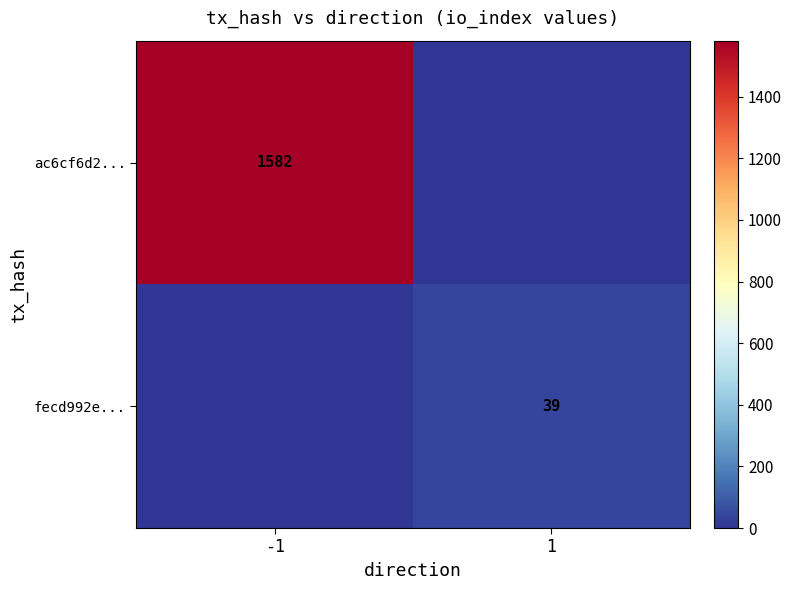

True or false: ac6cf6d2... has a value of 2187 at -1.

False